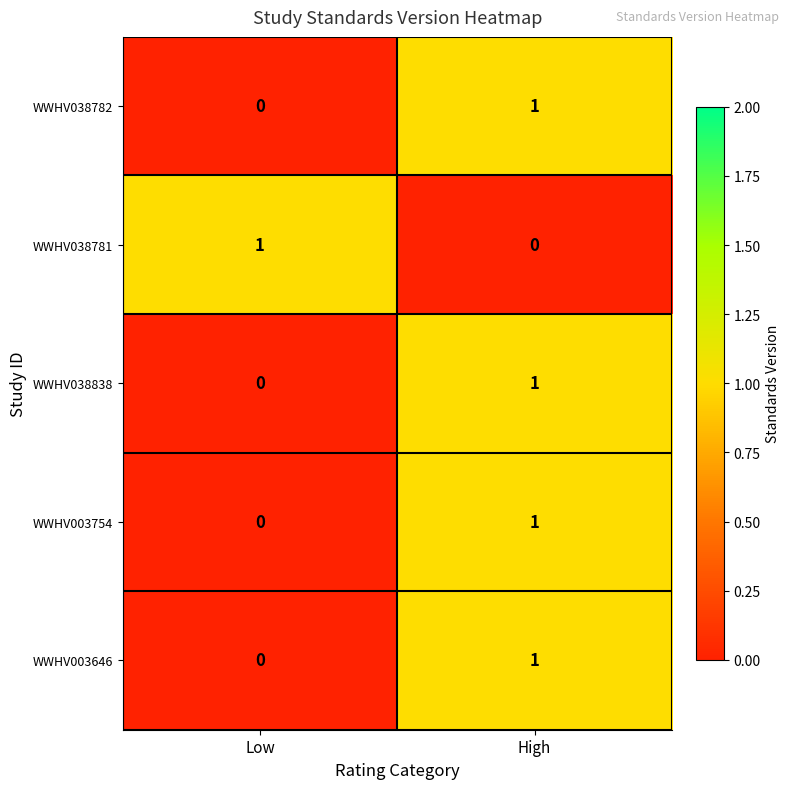

Which category has the lowest value in the WWHV038838 series?

Low